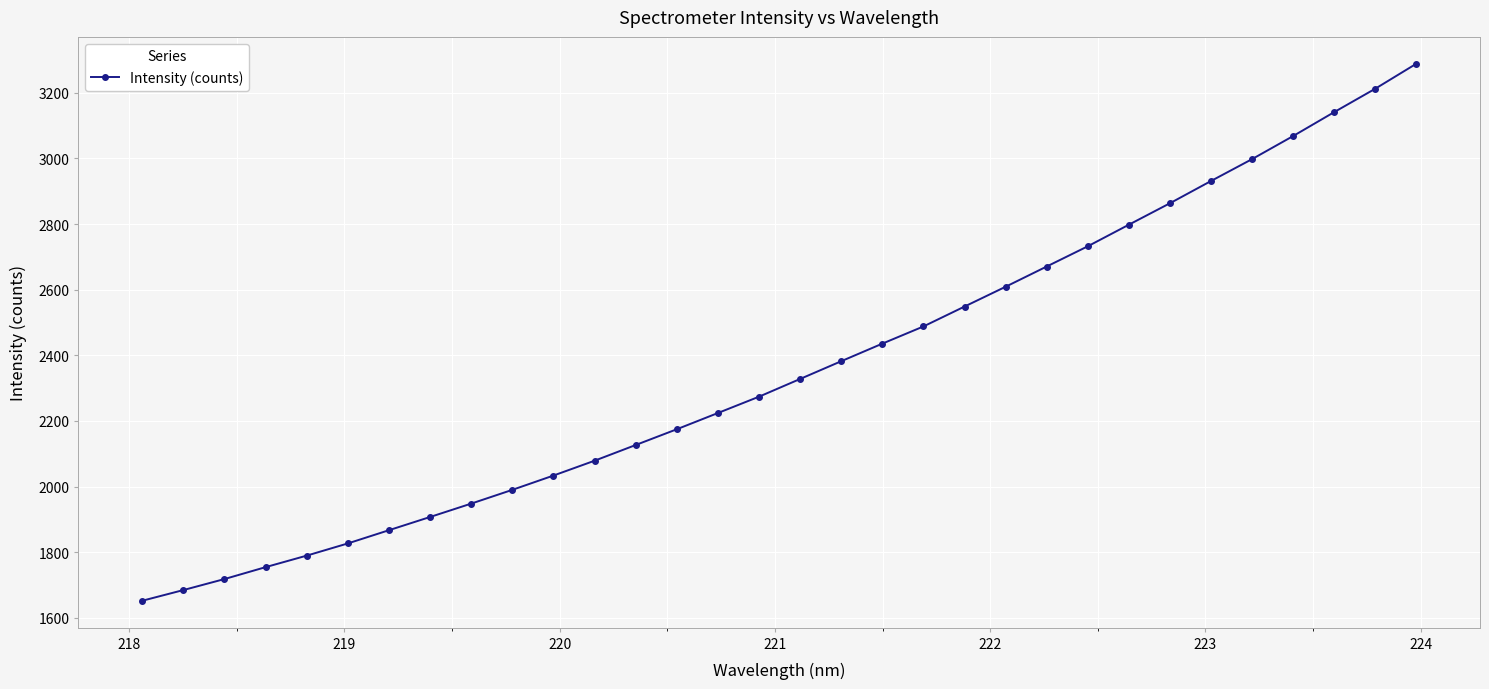

What is the maximum value shown in the chart?

3288.4